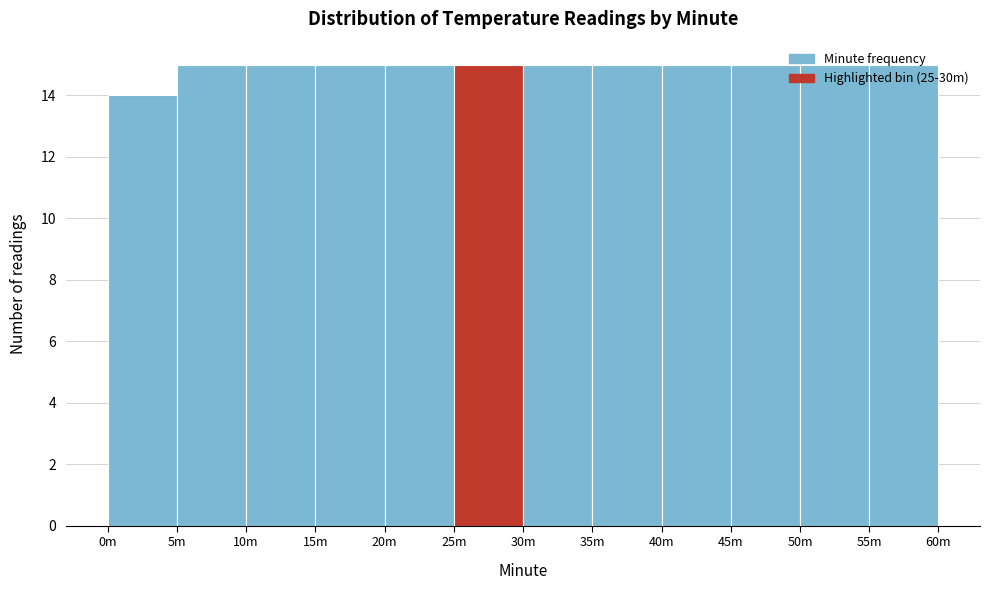

Approximately how many times larger is the value at 10m compared to 25m?

1.0